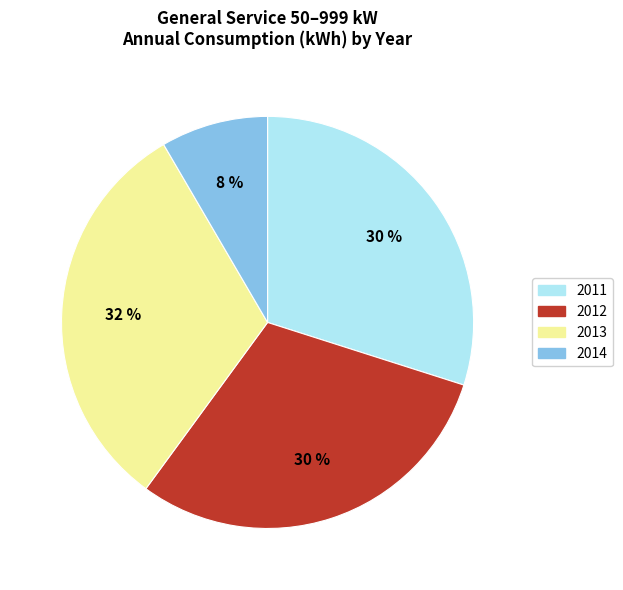

Which category has the smallest portion of the pie?

2014